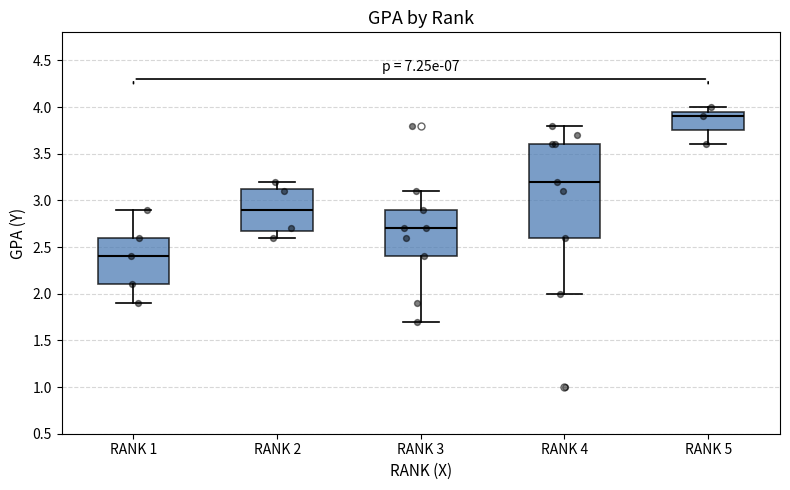

Which box is the tallest, from its lower edge to its upper edge?

RANK 4